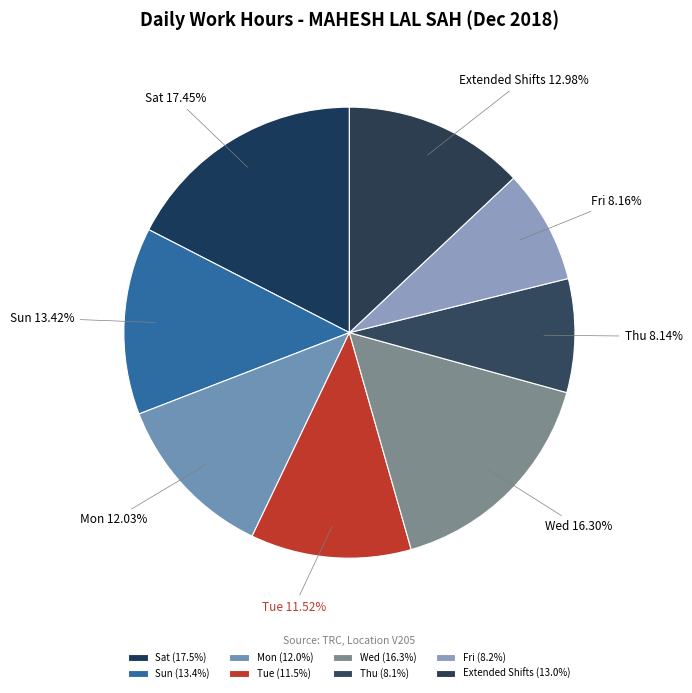

Combined, do Tue and Thu account for over 50%?

No